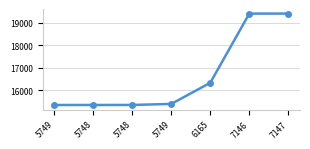

Does the chart have visible grid lines?

Yes